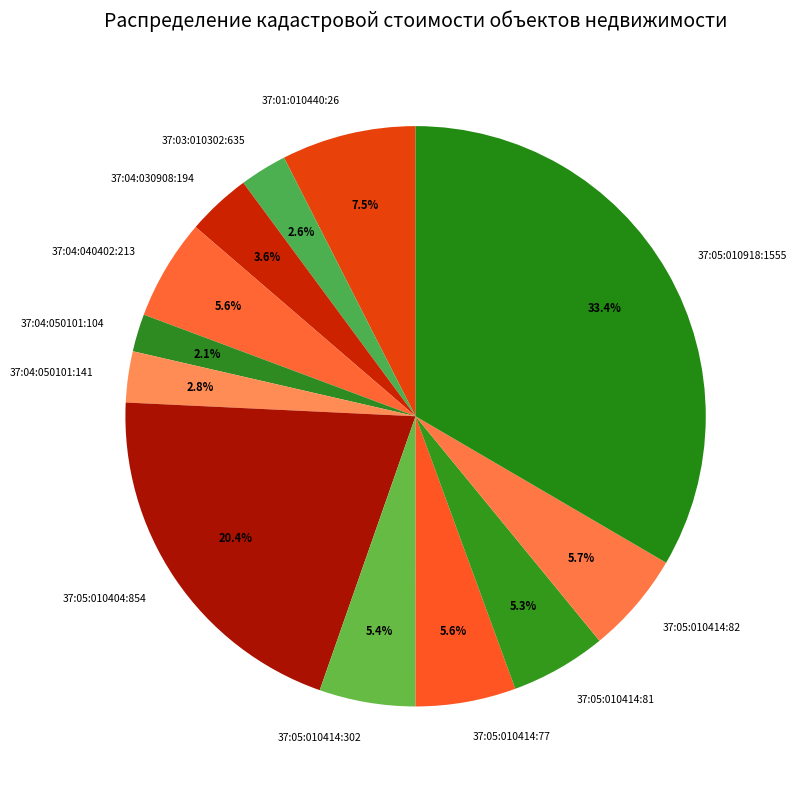

To the nearest percent, what portion does 37:05:010414:81 represent?

5%